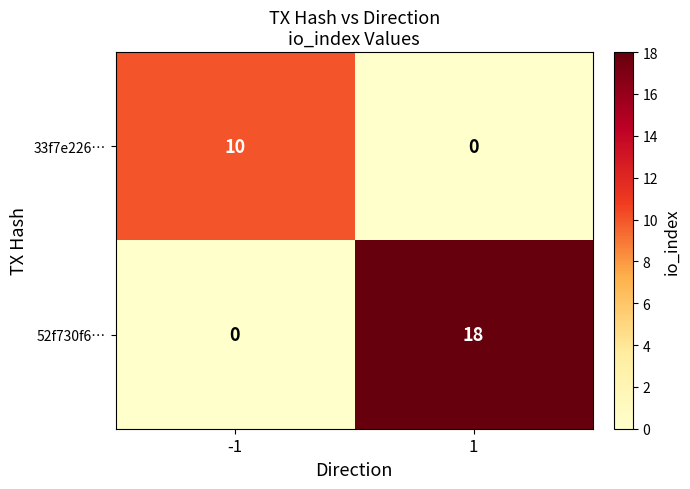

How many data points does each series have?

2